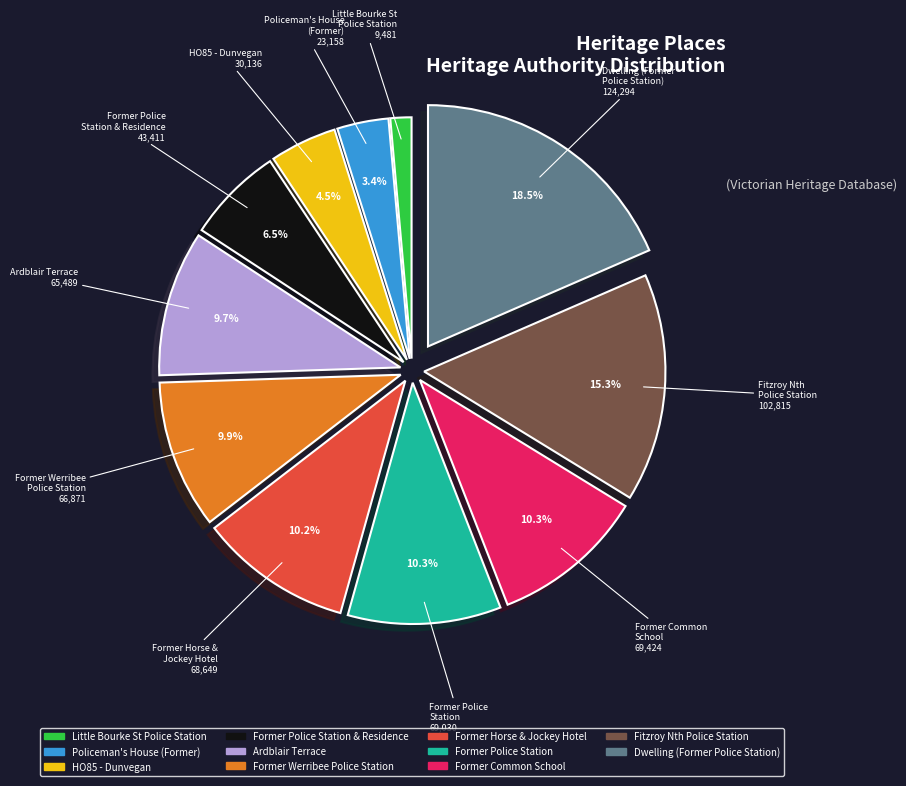

How many segments does this pie chart have?

11